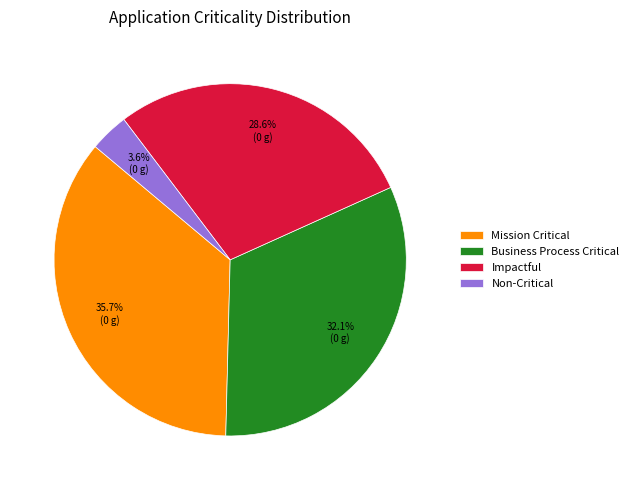

How much of the chart is everything except Non-Critical?

96.4%